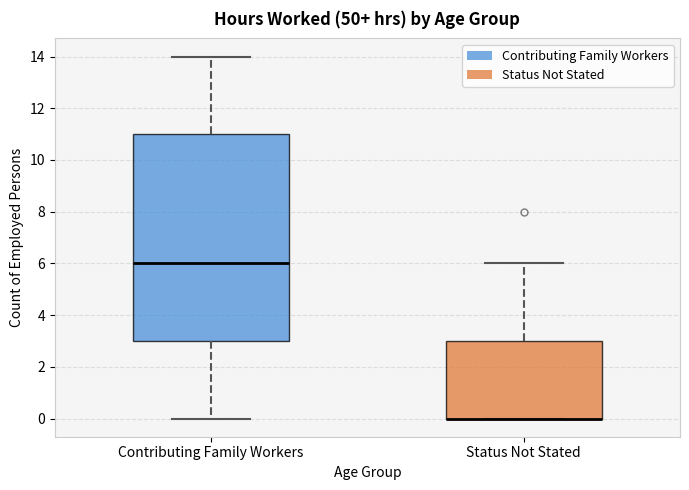

Which box is the tallest, from its lower edge to its upper edge?

Contributing Family Workers